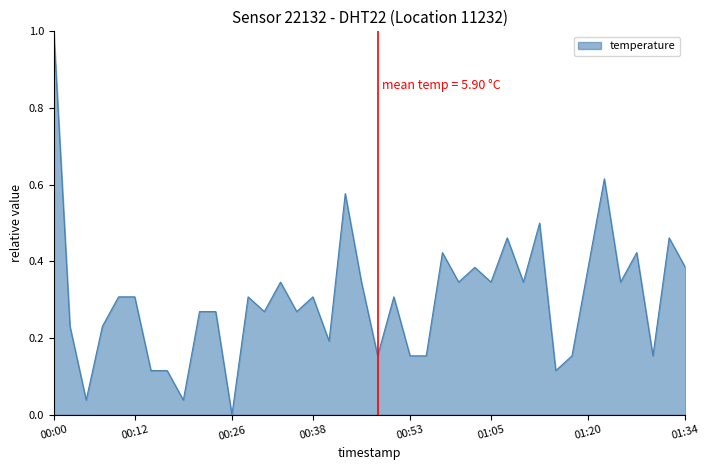

Does the chart have visible grid lines?

No